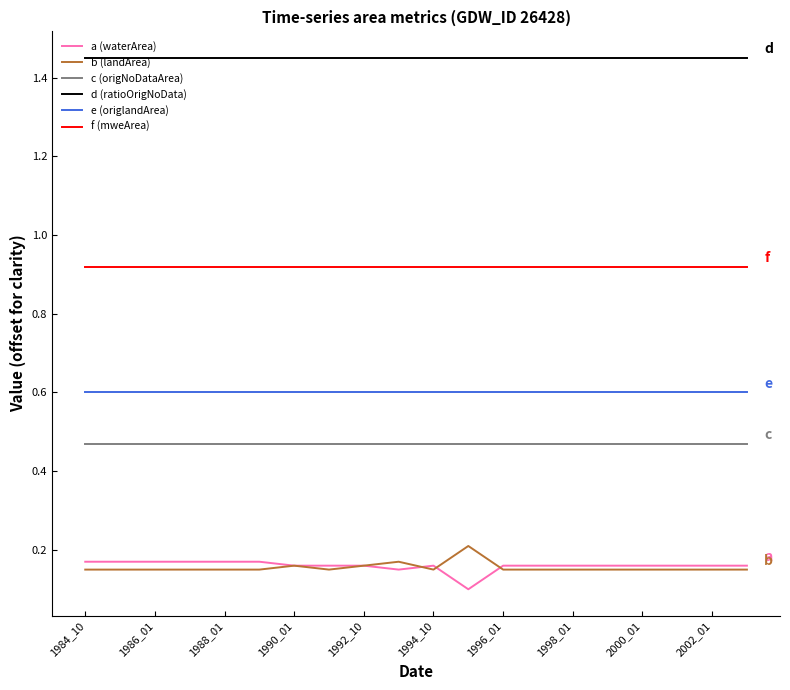

What is the minimum value for e (origlandArea)?

0.6